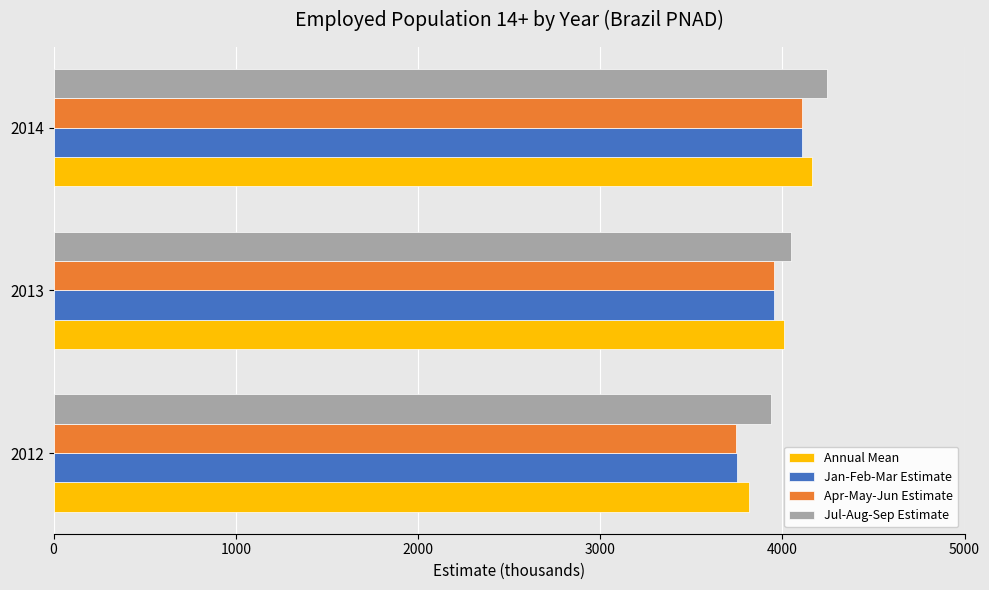

The value of Annual Mean at 2012 is 3816.5. True or false?

True